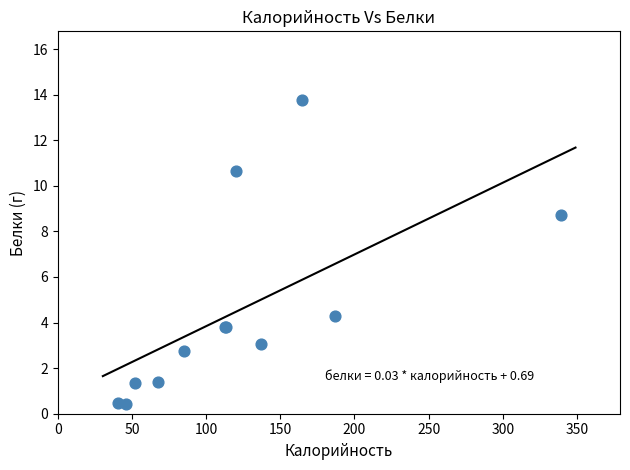

What Y value in the scatter plot is closest to 7?

8.7